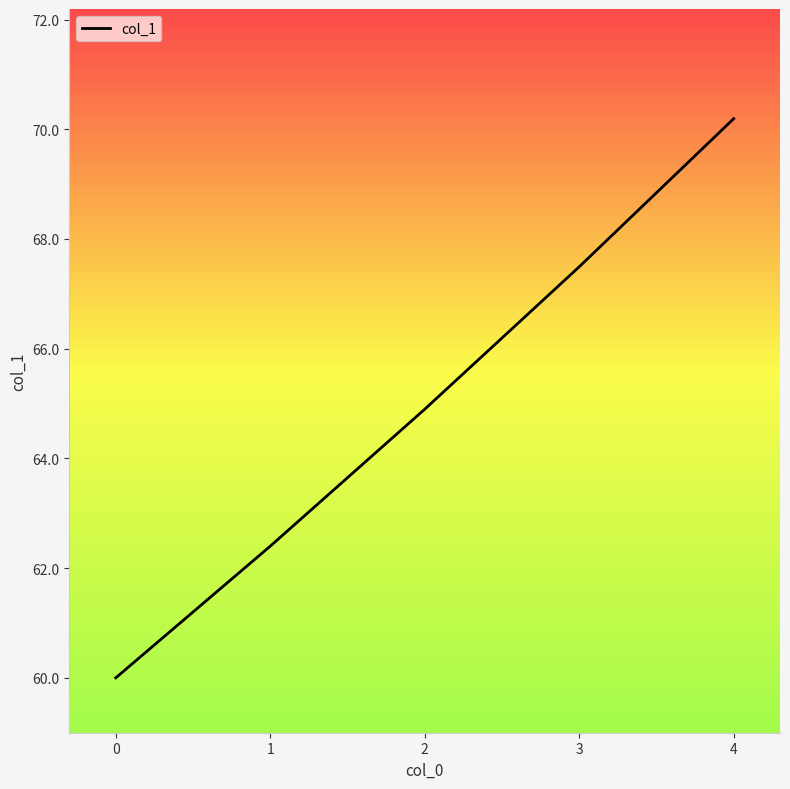

List the labels in order of value, largest first.

4, 3, 2, 1, 0